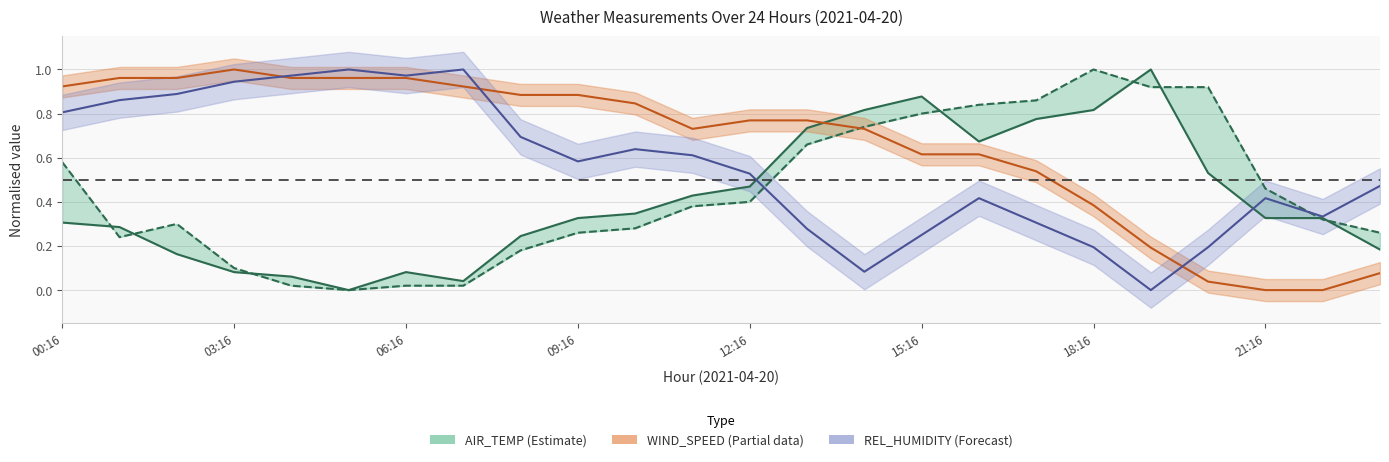

What is the maximum value shown in the chart?

1.0